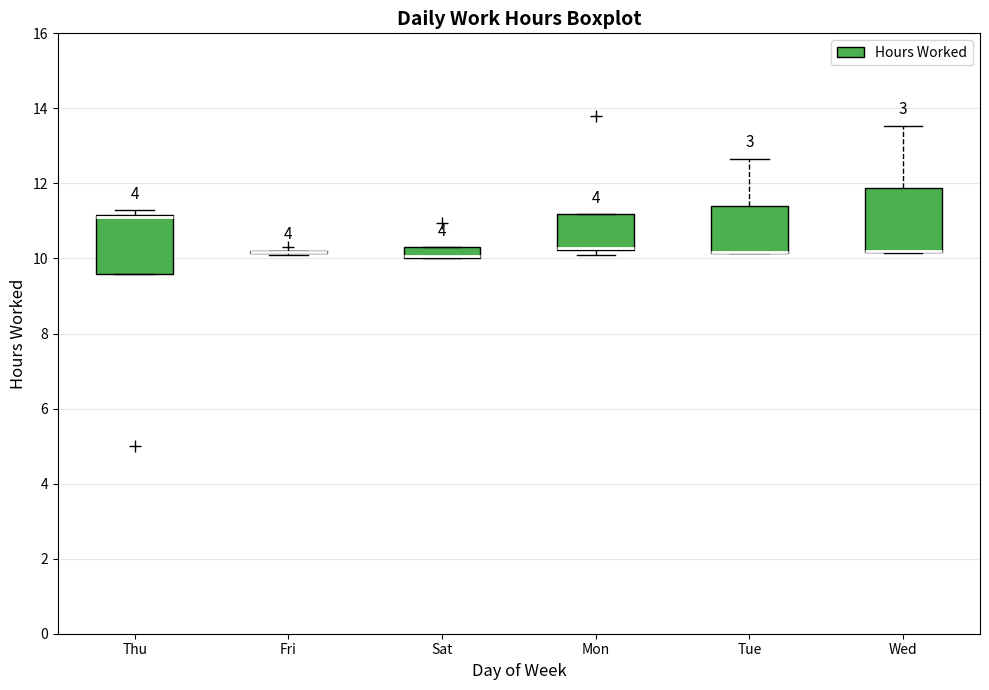

Where is the upper edge of the box for Thu on the y-axis? The values are not printed on the chart, so give them approximately, as read against the axis.

11.2